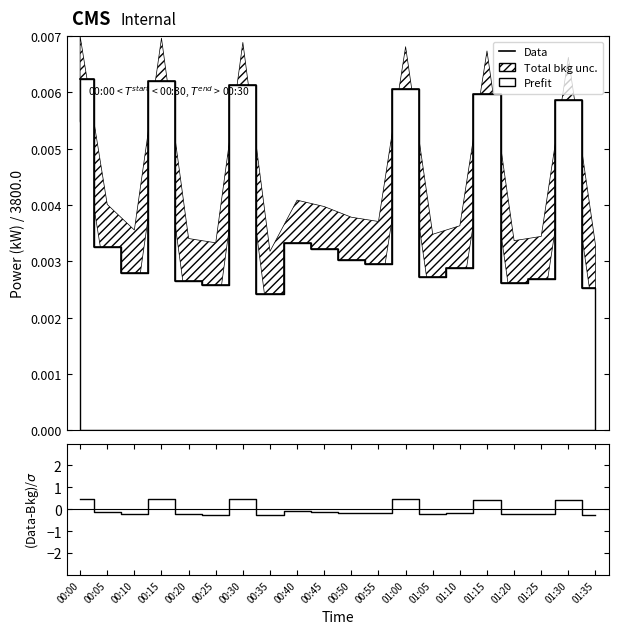

At which category does Data reach its first local peak?

00:15